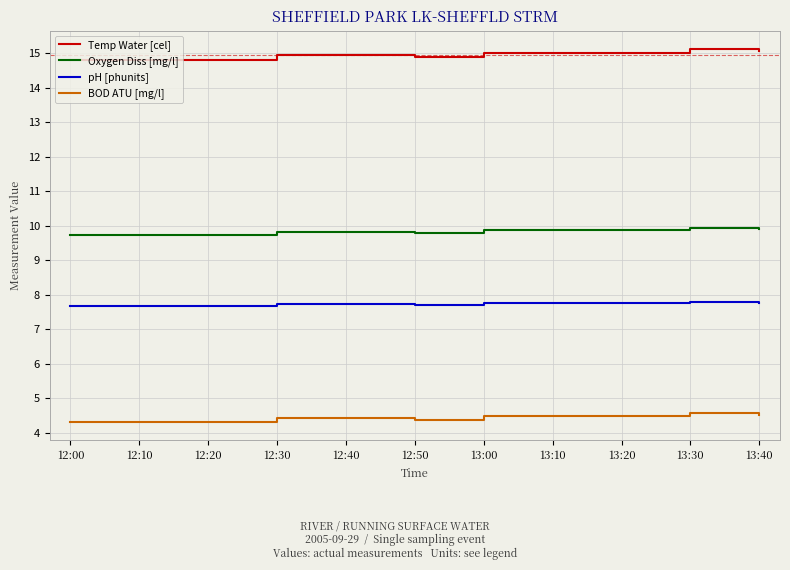

Is the value of Oxygen Diss [mg/l] at 12:40 greater than the value of Temp Water [cel] at 12:20?

No